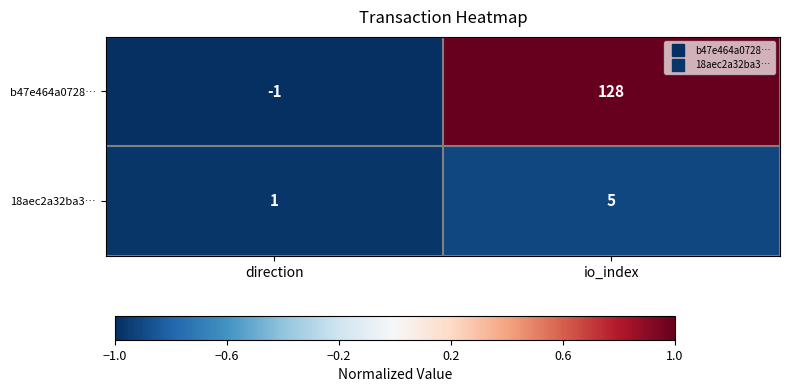

What is the total value across all series at io_index?

133